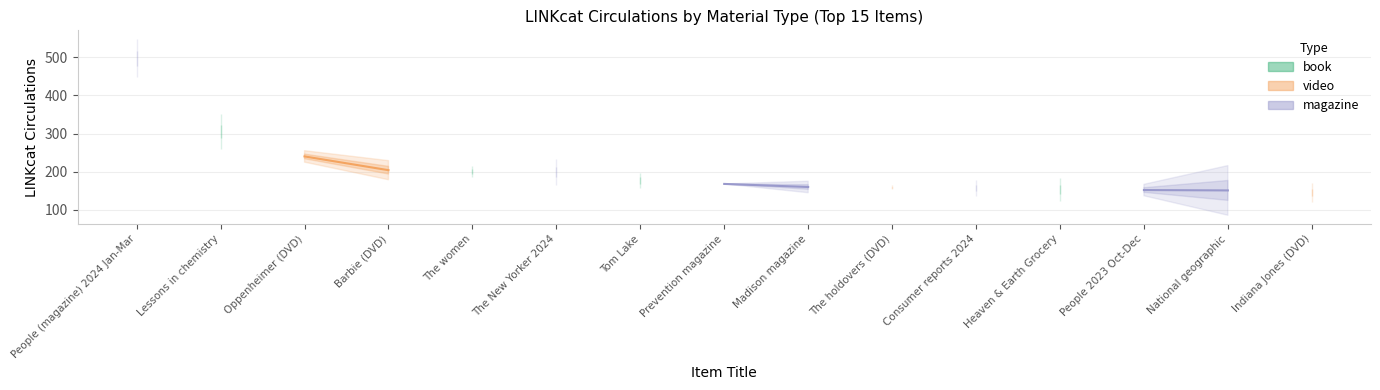

Between The New Yorker 2024 and Barbie (DVD), which is larger?

Barbie (DVD)